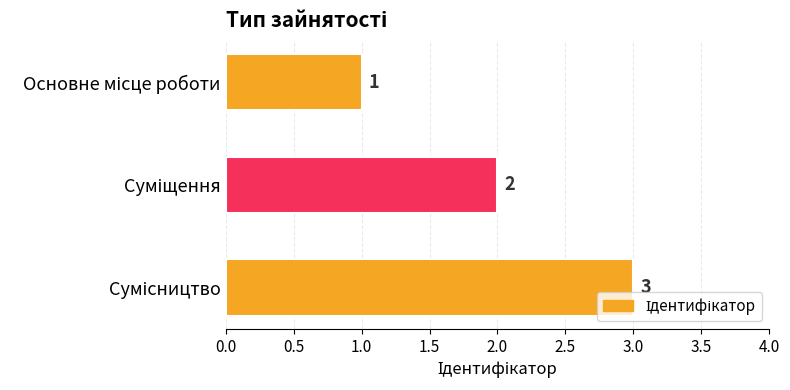

Are the bars grouped side by side (vs. stacked)?

No